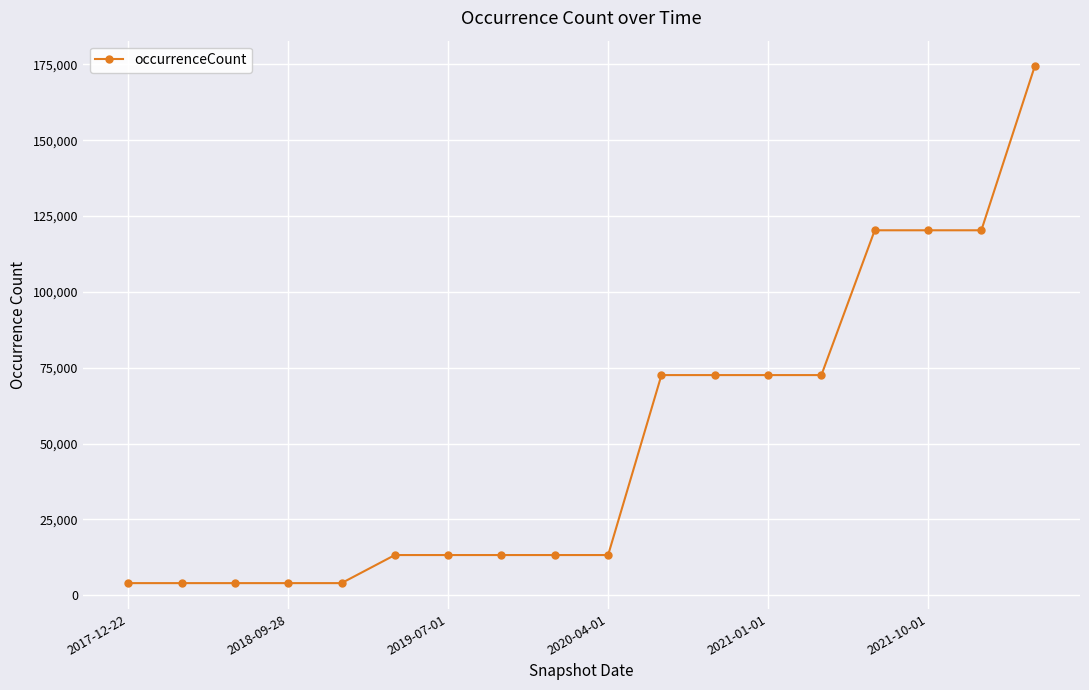

What is the value of the 14th point from the left?

72570